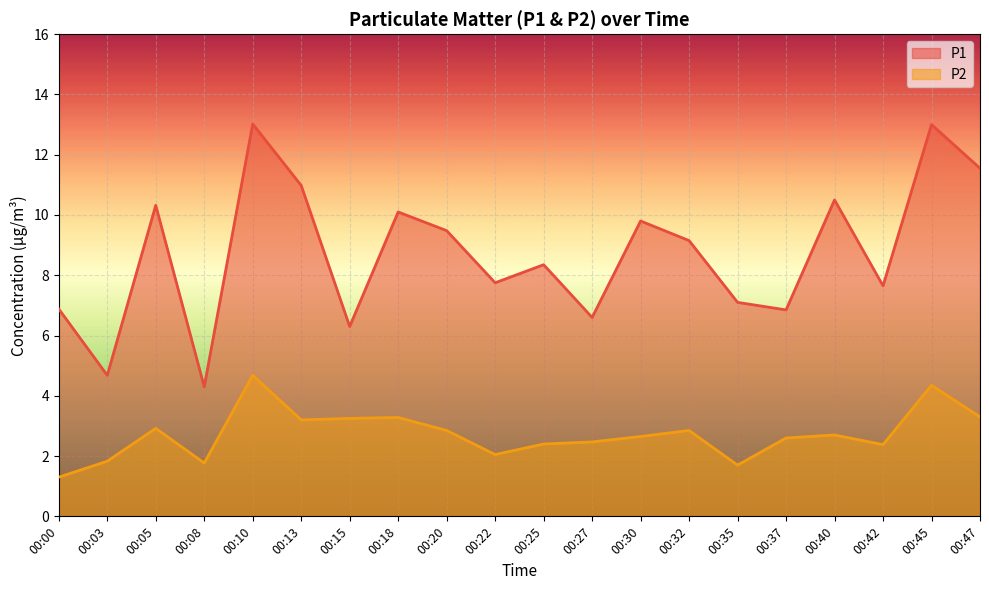

What is the value of the P1 point at the 14th from the left?

9.2